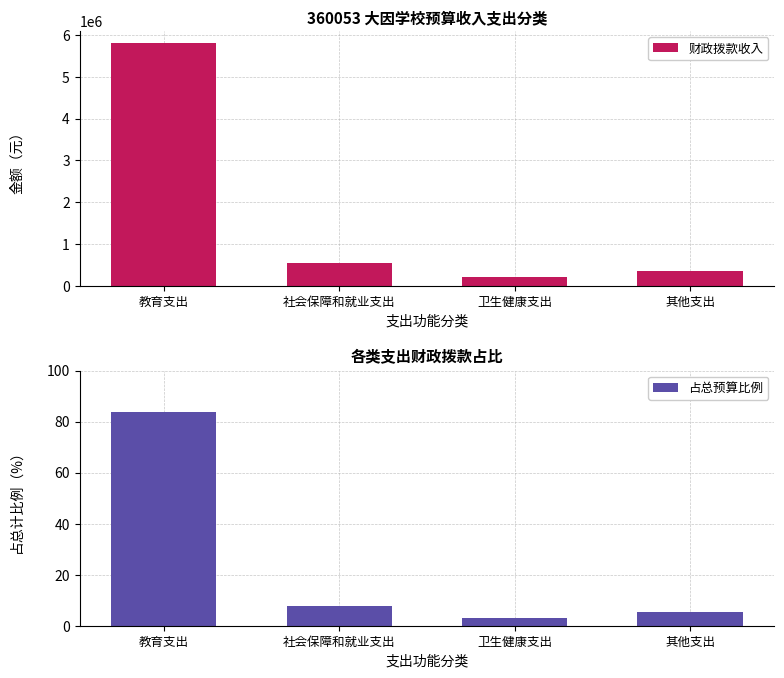

What is the total value across all series at 社会保障和就业支出?

549007.9